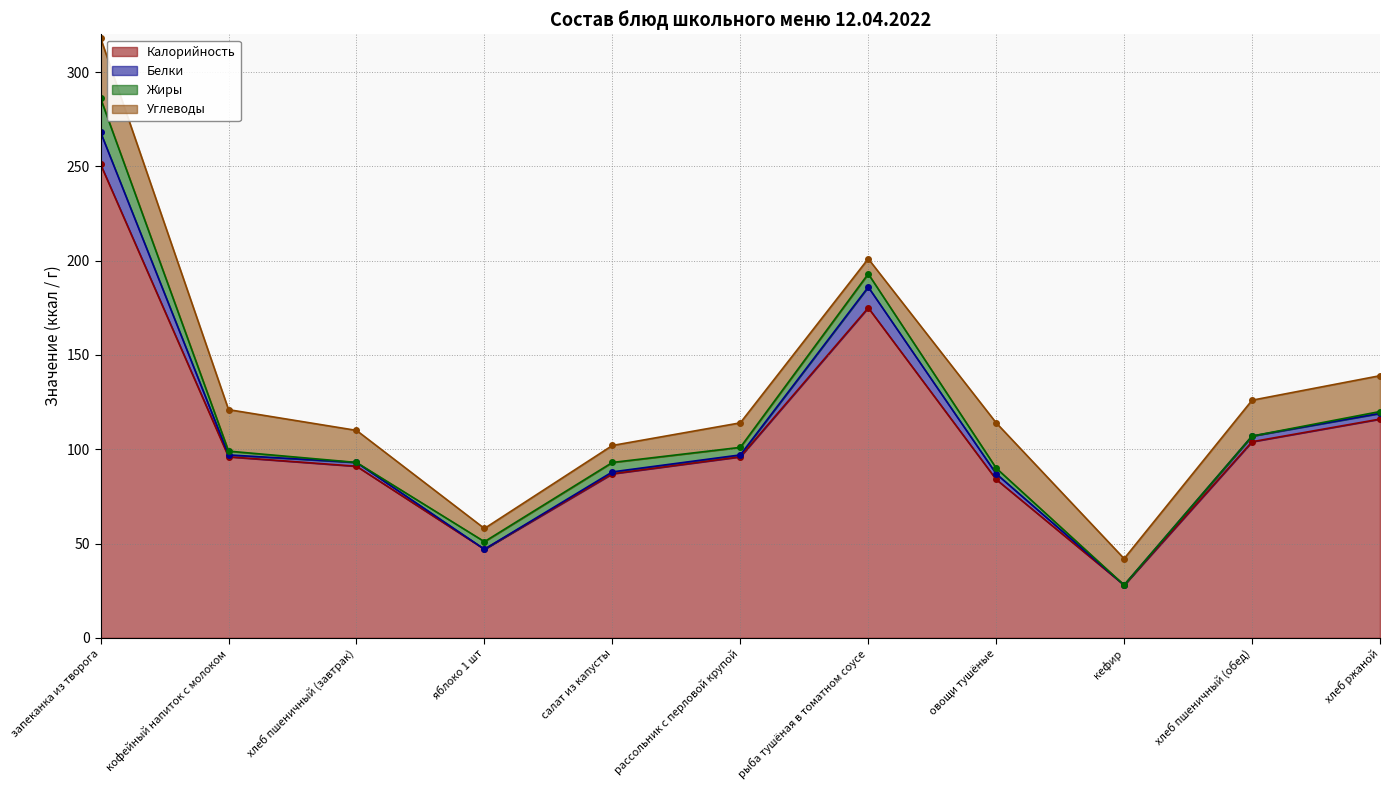

What is the value of the Калорийность point at the 7th from the left?

175